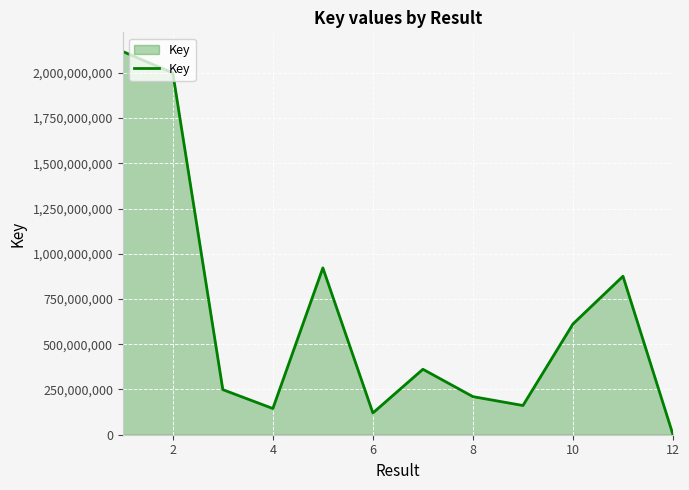

What is the difference between the maximum and minimum values?

2117908582.0